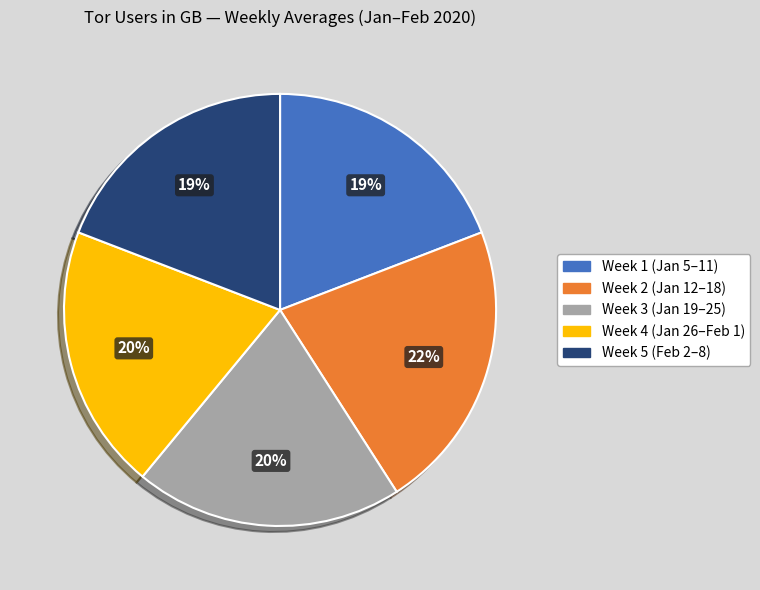

The Week 5 (Feb 2–8) slice represents 12% of the pie. True or false?

False